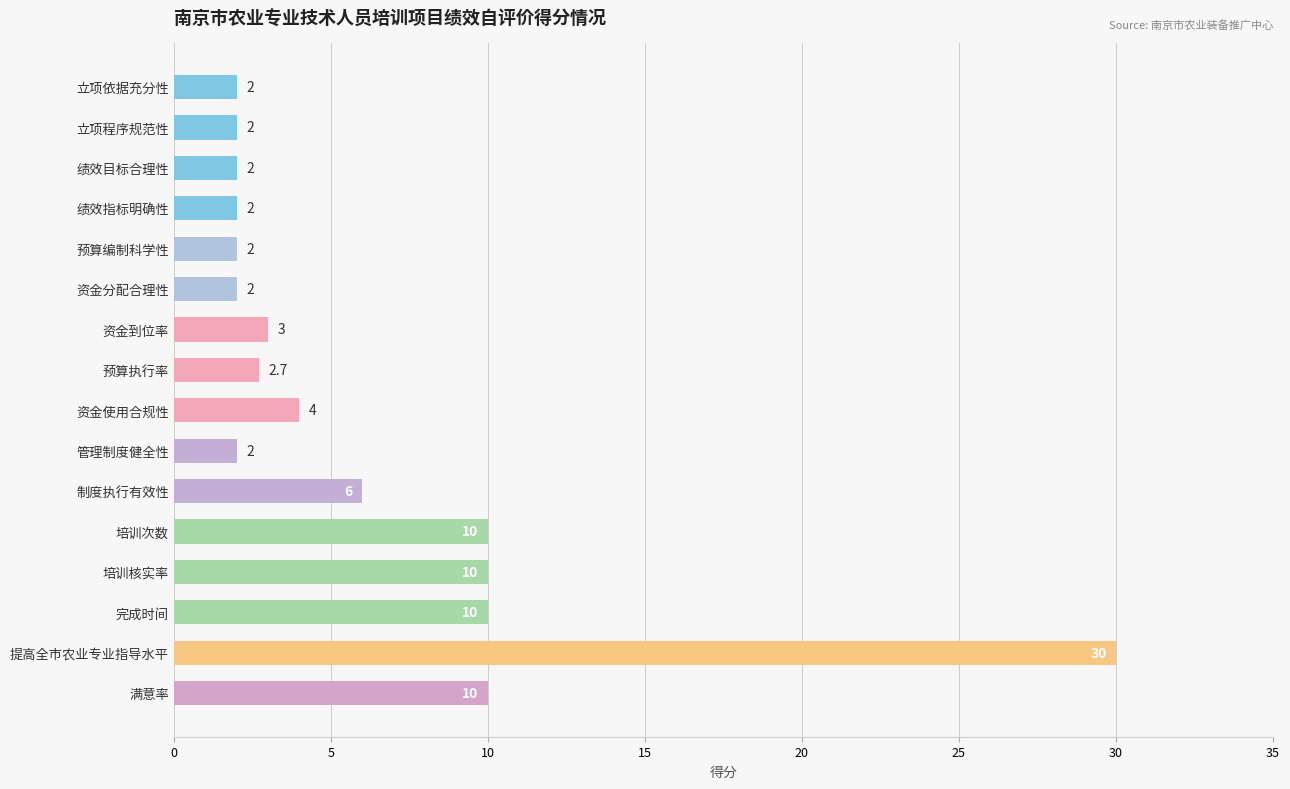

What is the difference between the maximum and second lowest values?

28.0